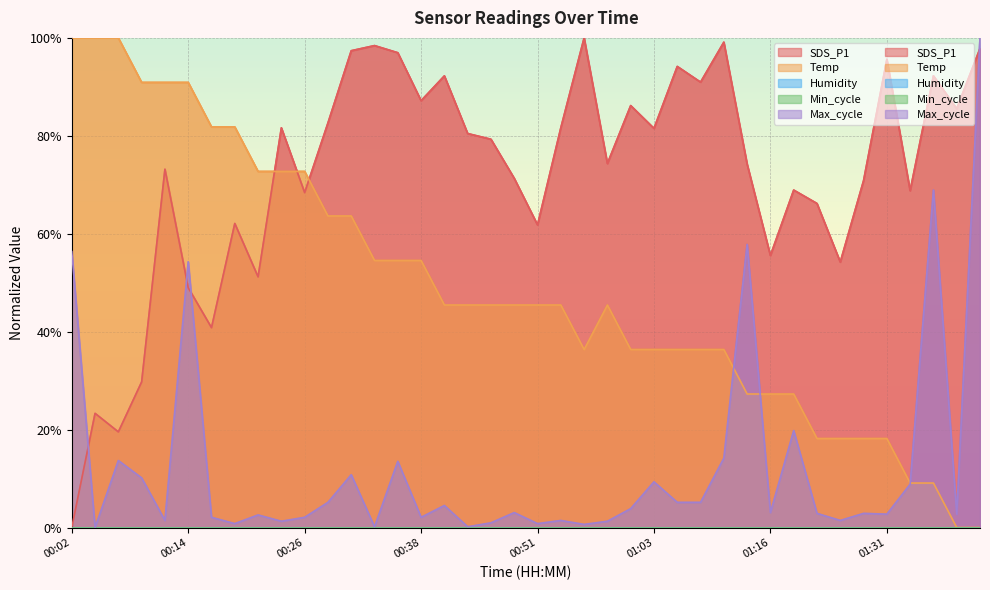

Which series ends up on top after the final intersection of Temp and SDS_P1?

SDS_P1